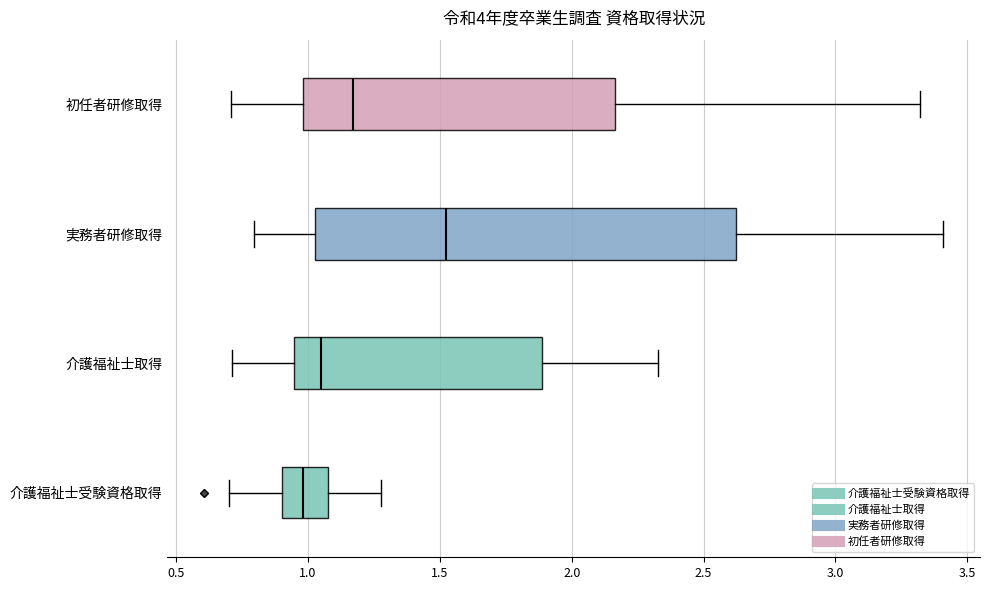

Where does the right whisker of the box for 介護福祉士受験資格取得 end on the x-axis? The values are not printed on the chart, so give them approximately, as read against the axis.

1.30